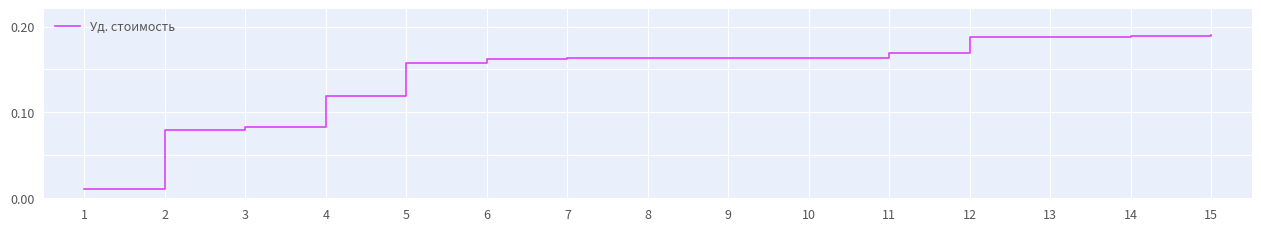

What is the sum of the values at 6 and 15?

0.4